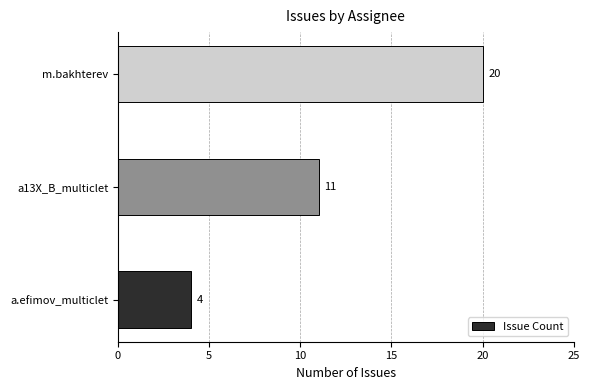

Rank the categories by value from lowest to highest.

a.efimov_multiclet, a13X_B_multiclet, m.bakhterev